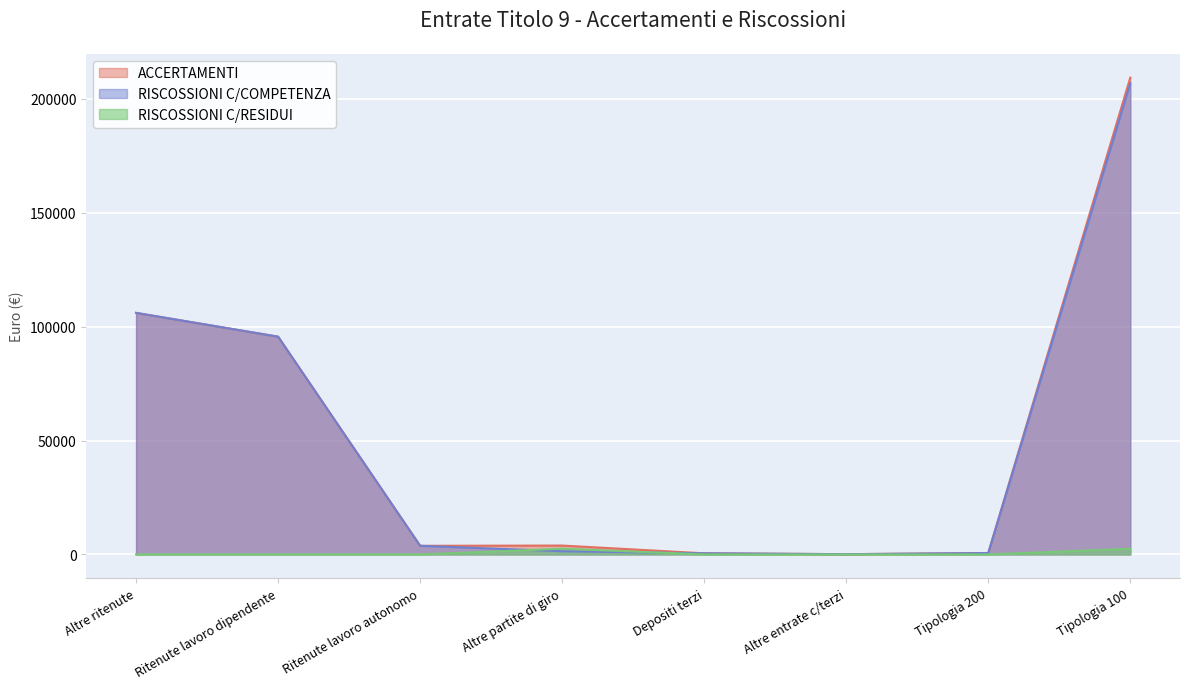

What is the minimum value for ACCERTAMENTI?

114.0